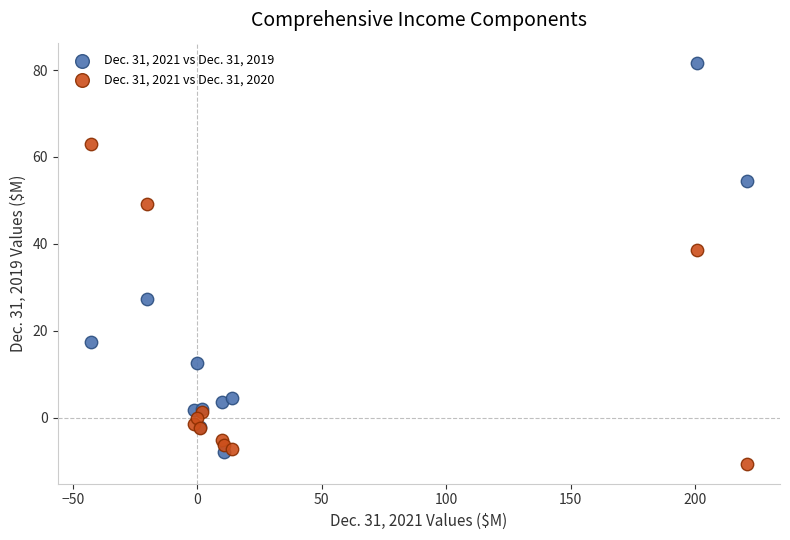

In the Dec. 31, 2021 vs Dec. 31, 2019 series, what Y value is closest to 36?

27.3